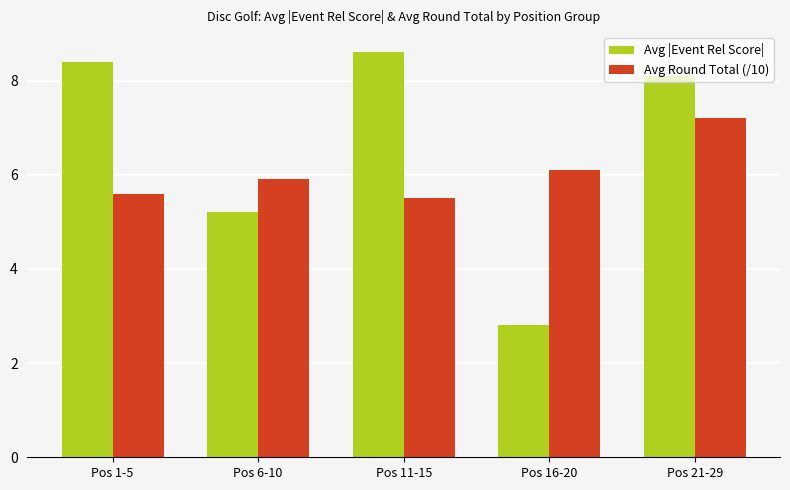

What is the spread (max minus min) of values at Pos 16-20?

3.3